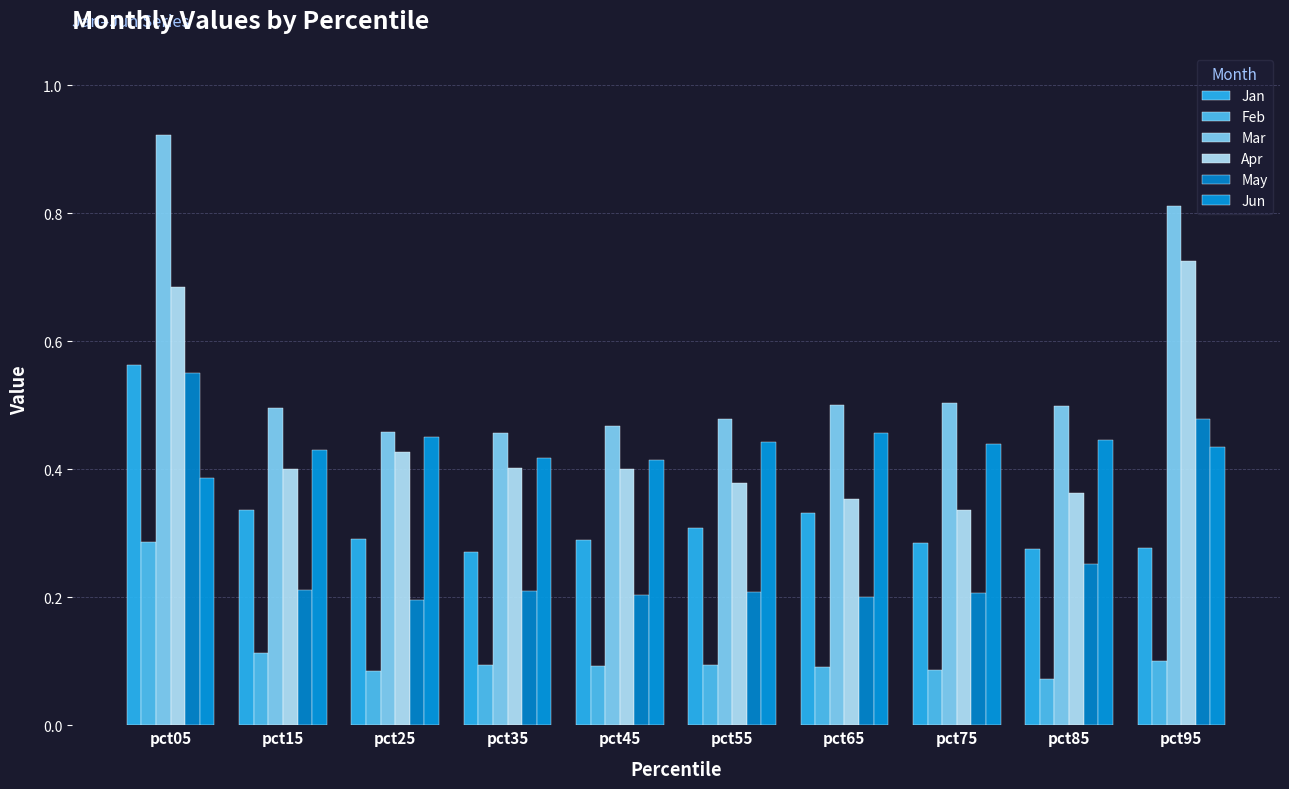

What is the maximum value shown in the chart?

0.9